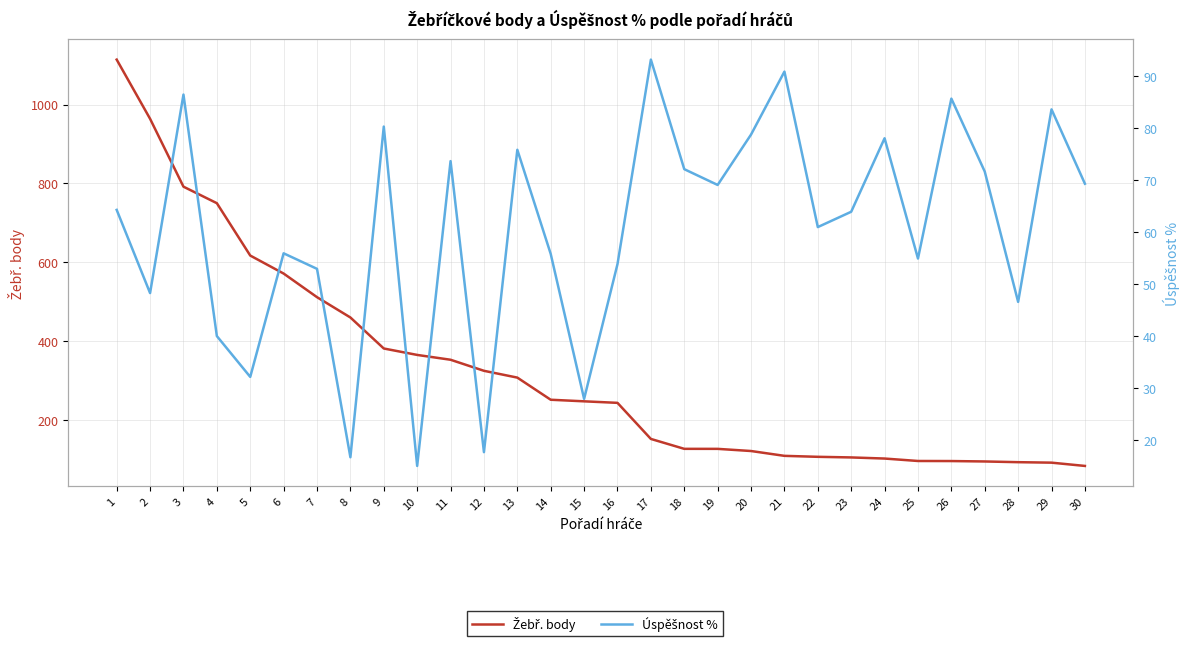

What is the minimum value for Úspěšnost %?

15.0